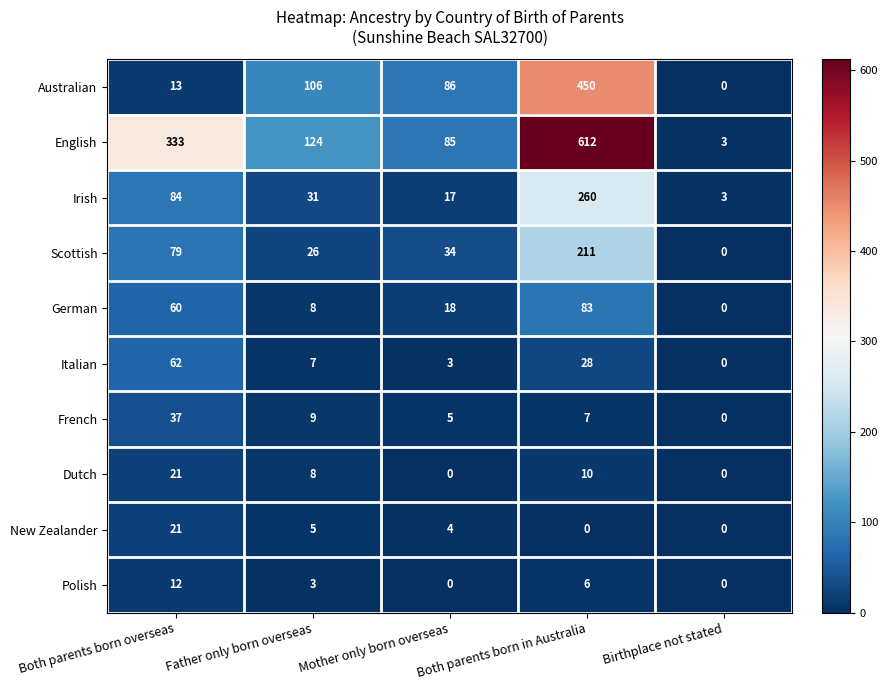

Which series has the largest range (max minus min)?

English